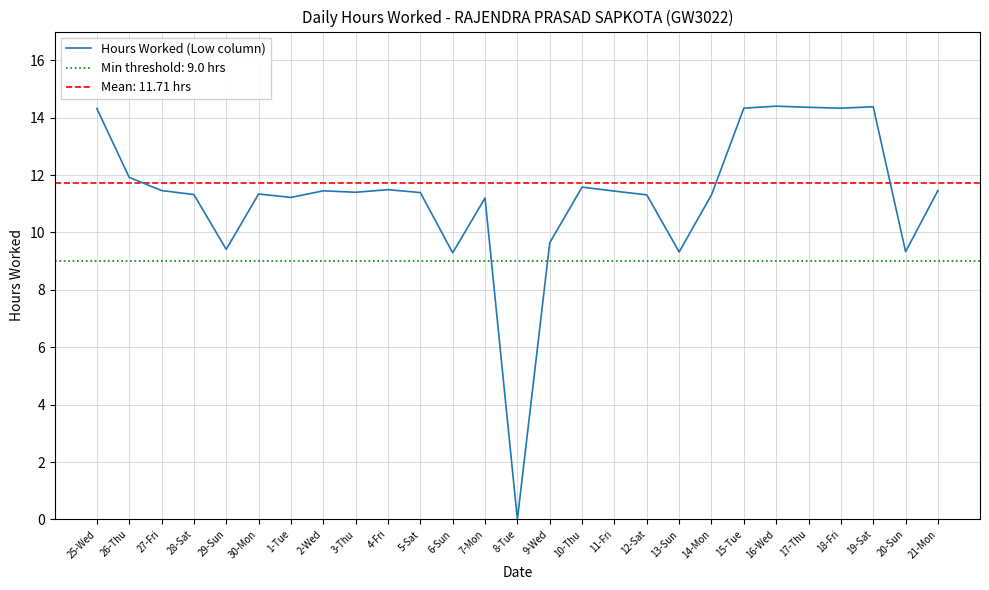

What is the greatest value displayed?

14.4